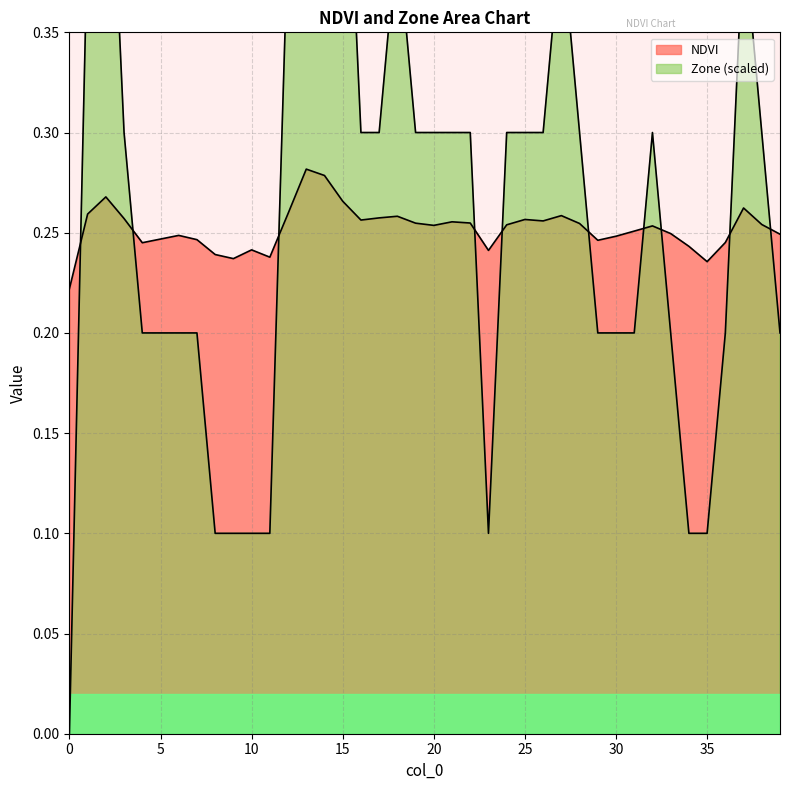

List the labels in order of Zone value, largest first.

13, 14, 2, 15, 1, 12, 18, 27, 37, 3, 16, 17, 19, 20, 21, 22, 24, 25, 26, 28, 32, 38, 4, 5, 6, 7, 29, 30, 31, 33, 36, 39, 8, 9, 10, 11, 23, 34, 35, 0